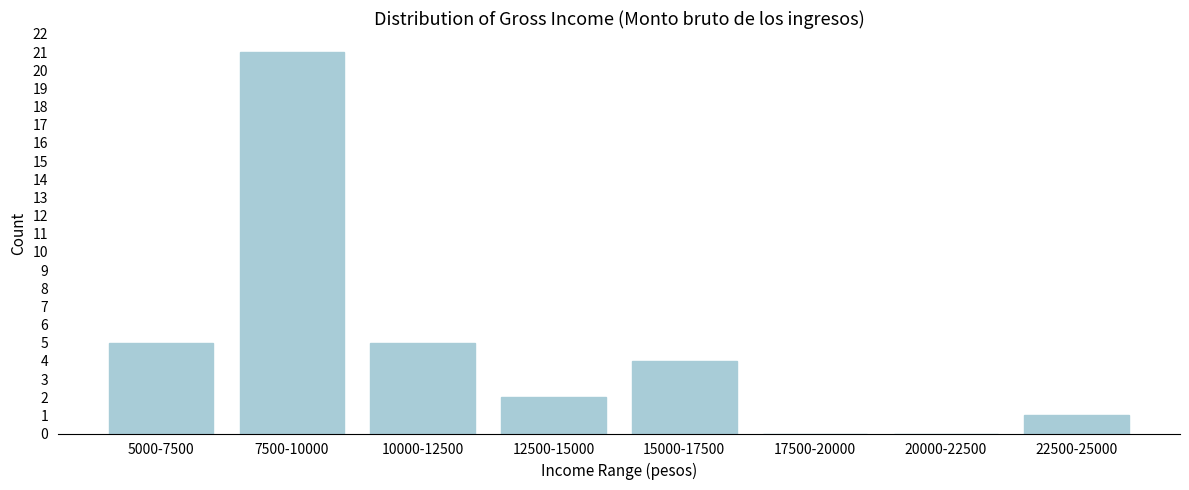

Reading left to right, transcribe all the data shown in this chart.

5000-7500=5	7500-10000=21	10000-12500=5	12500-15000=2	15000-17500=4	17500-20000=0	20000-22500=0	22500-25000=1